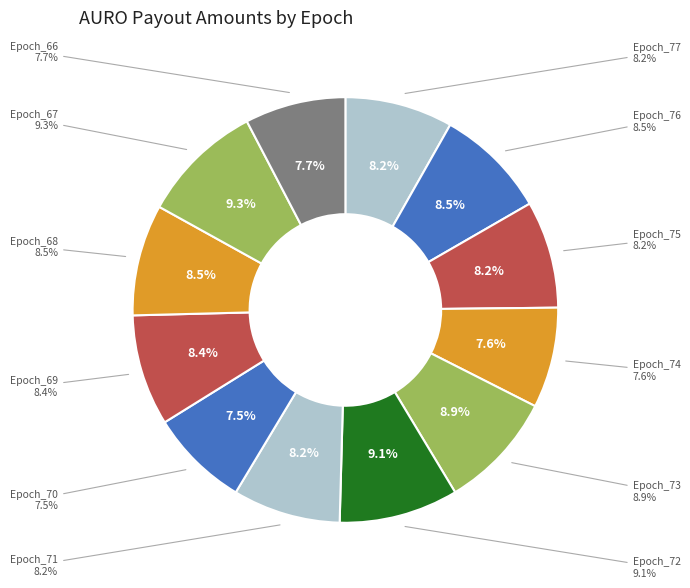

How many segments does this pie chart have?

12